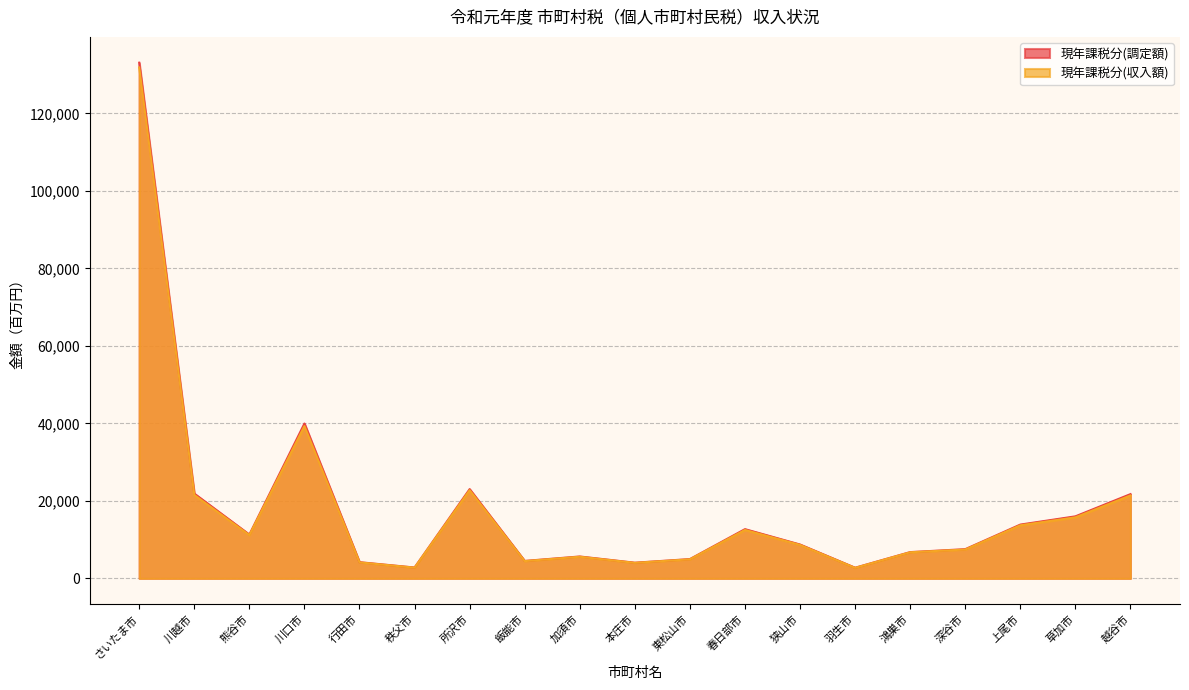

Is it true that 現年課税分(収入額) equals 8637 at 狭山市?

True